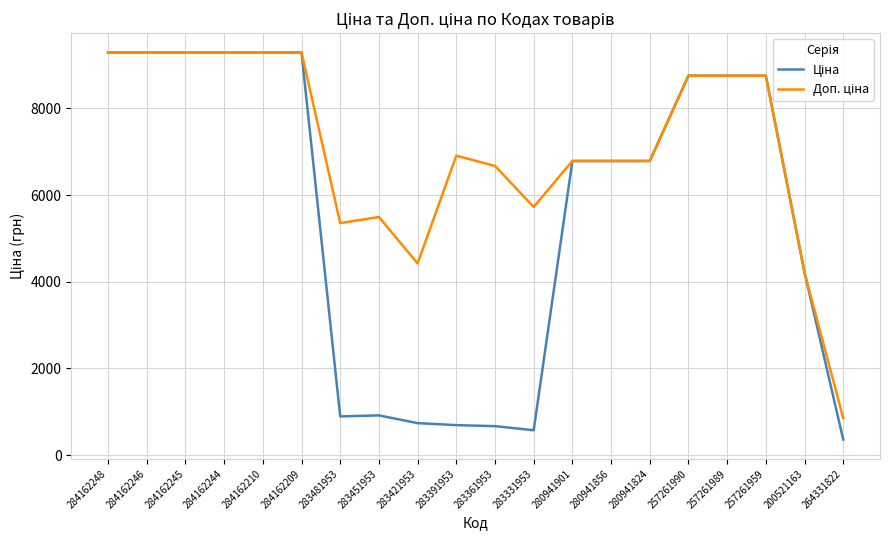

What is the total value across all series at 283361953?

7341.0